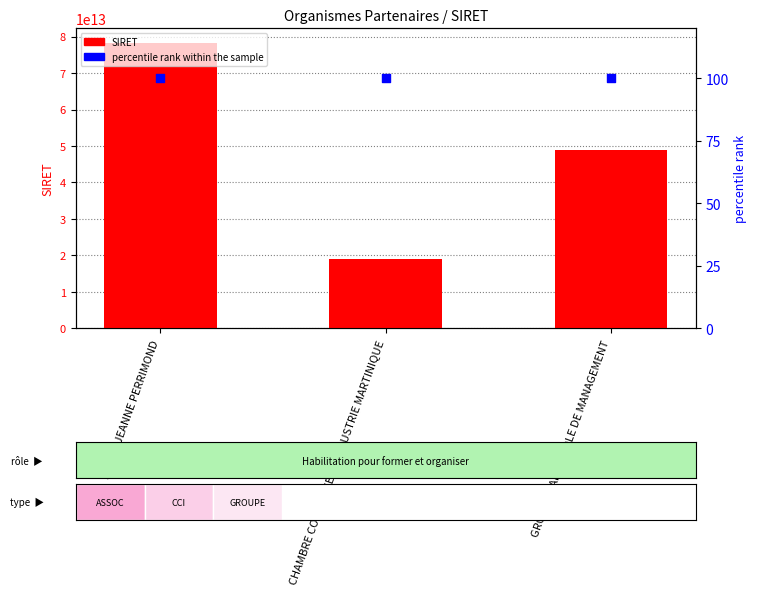

What is the total value across all series at GROUPE PARIS ECOLE DE MANAGEMENT?

48888299400146